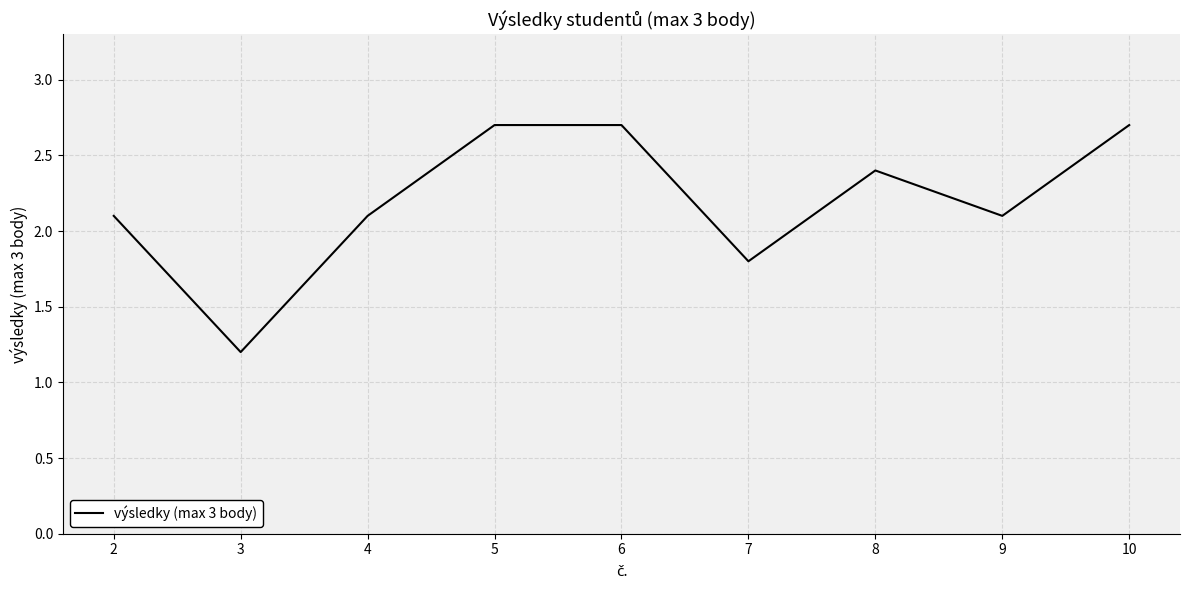

Reading left to right, what are all the values shown in this chart?

2=2.1	3=1.2	4=2.1	5=2.7	6=2.7	7=1.8	8=2.4	9=2.1	10=2.7